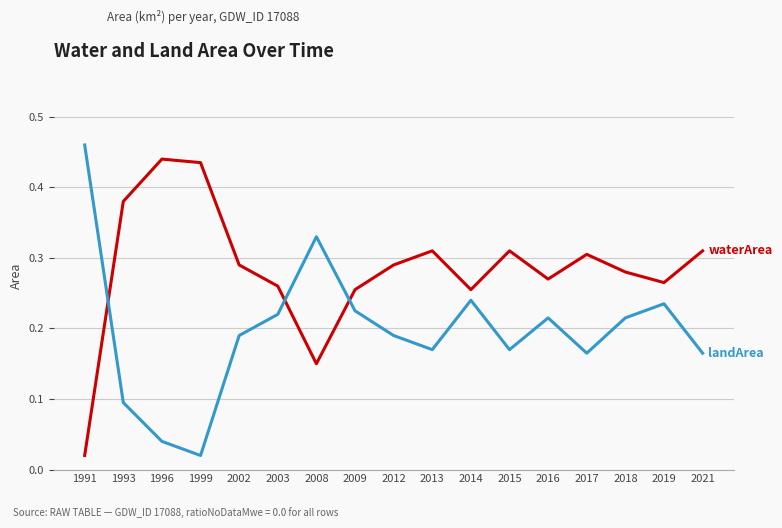

At which category does the chart reach its peak across all series?

1991